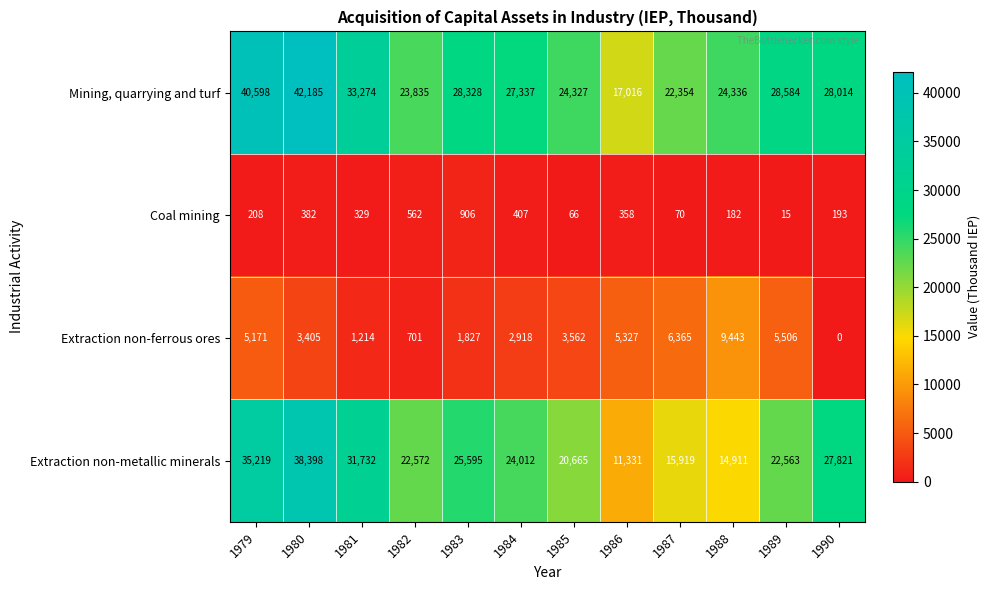

True or false: Extraction non-ferrous ores has a value of 1214 at 1981.

True